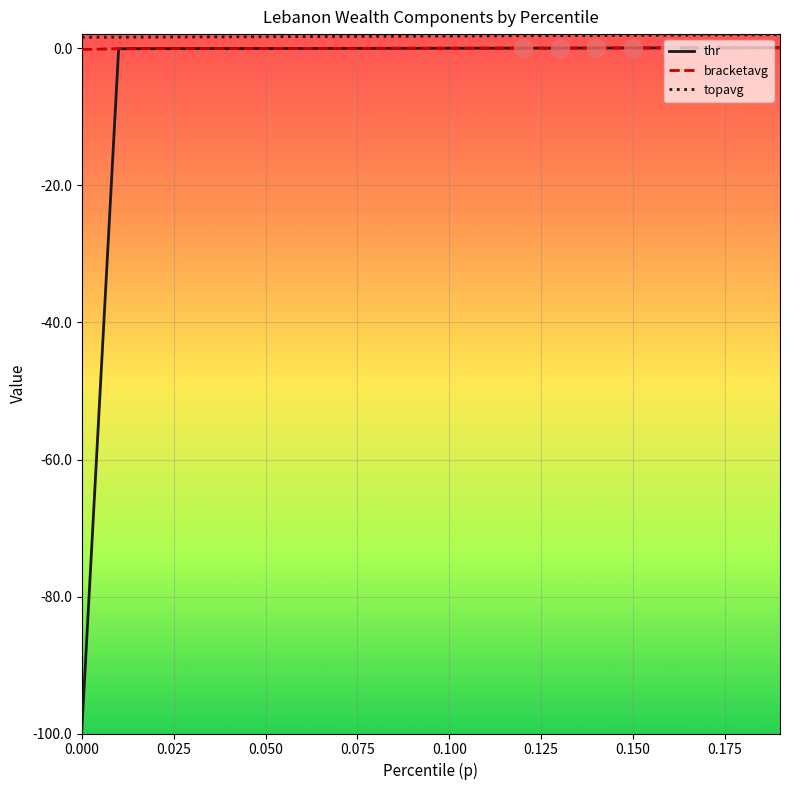

Which series has the widest spread of values?

thr